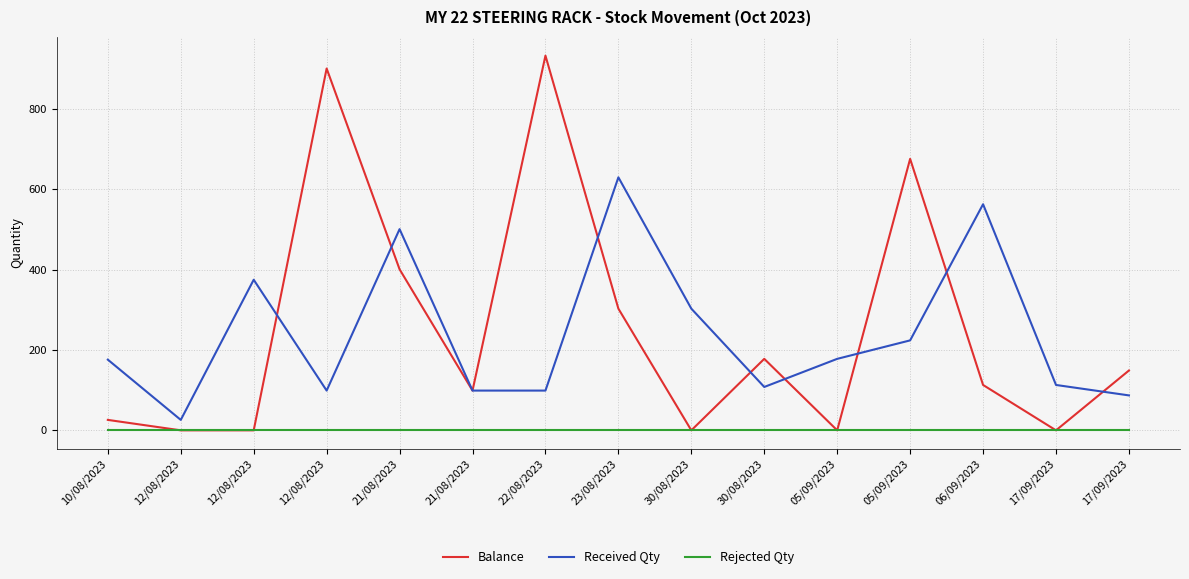

What is the label of the 2nd point from the right?

17/09/2023